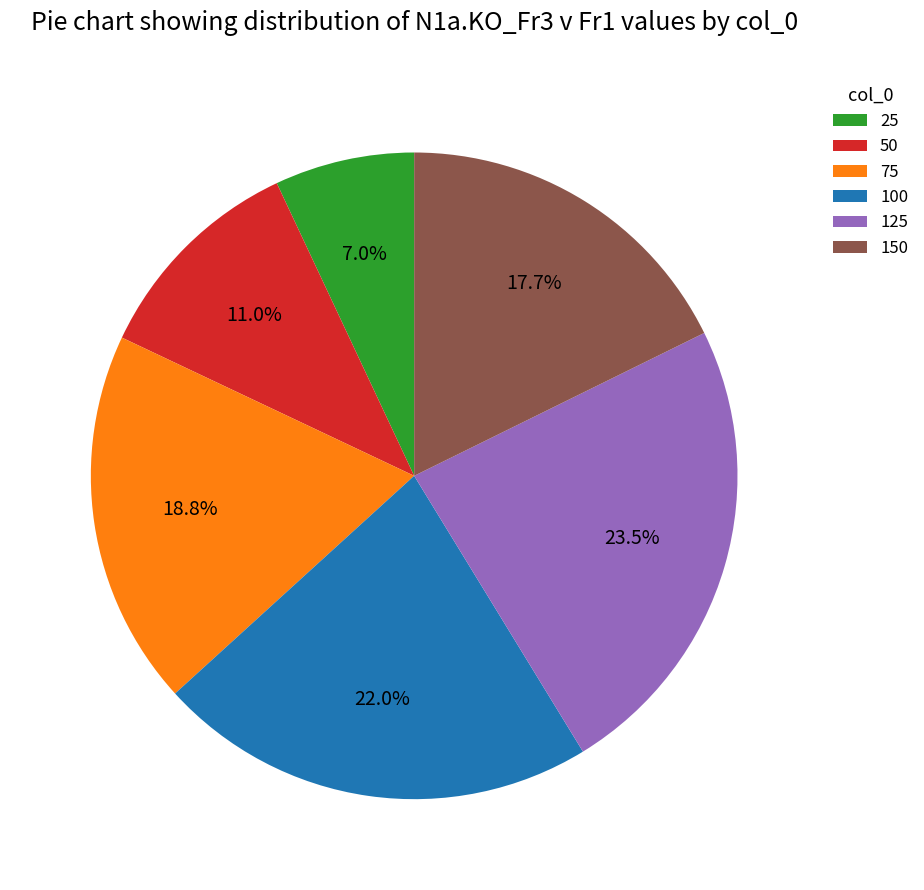

What is the largest slice in the pie chart?

125